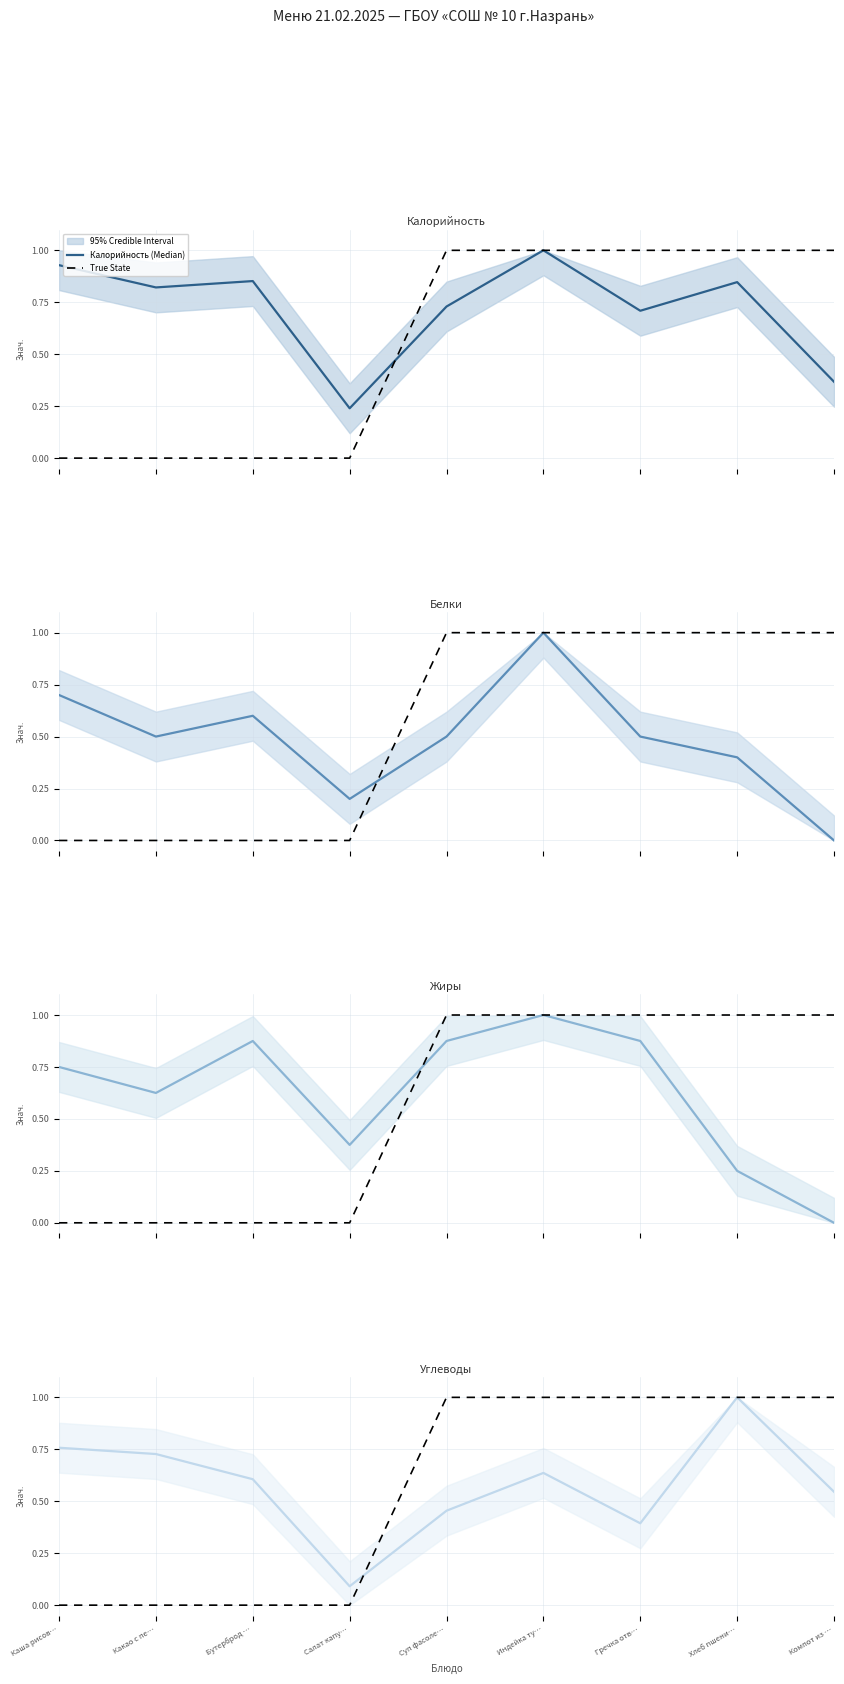

At which category is the sum across all series the highest?

Индейка ту…